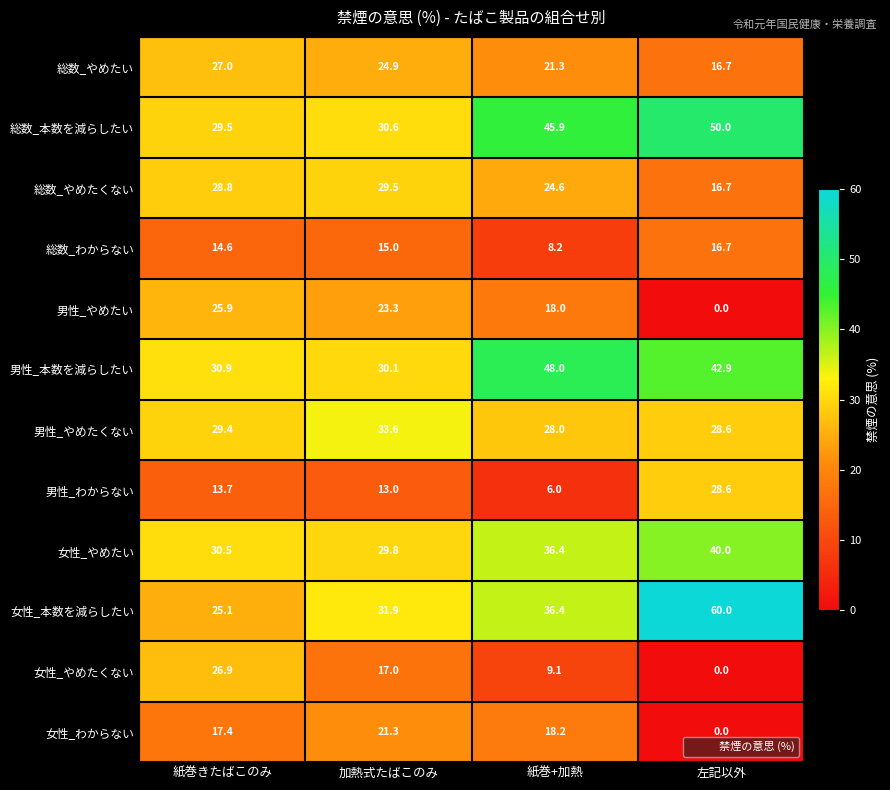

List the series in order of their peak value, lowest first.

総数_わからない, 女性_わからない, 男性_やめたい, 女性_やめたくない, 総数_やめたい, 男性_わからない, 総数_やめたくない, 男性_やめたくない, 女性_やめたい, 男性_本数を減らしたい, 総数_本数を減らしたい, 女性_本数を減らしたい